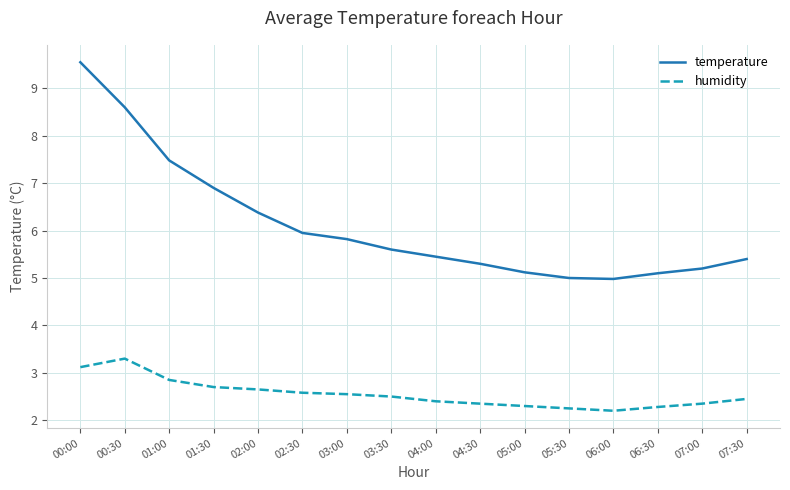

Which series has the widest spread of values?

temperature